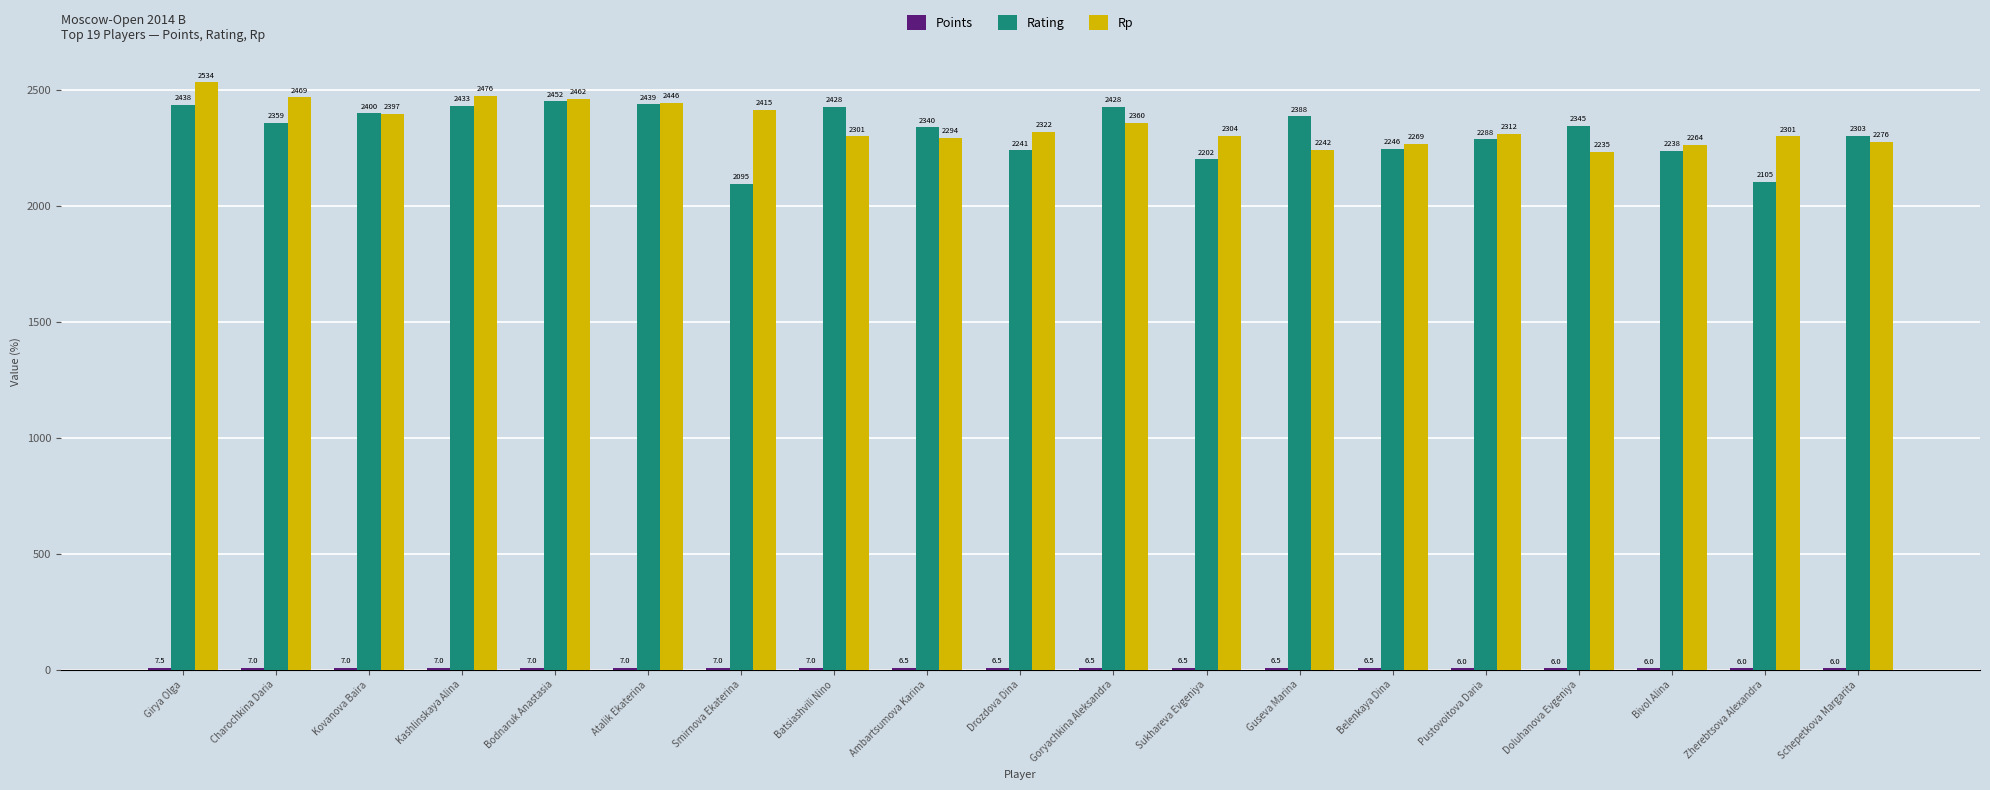

The value of Rp at Charochkina Daria is 1534.7. True or false?

False